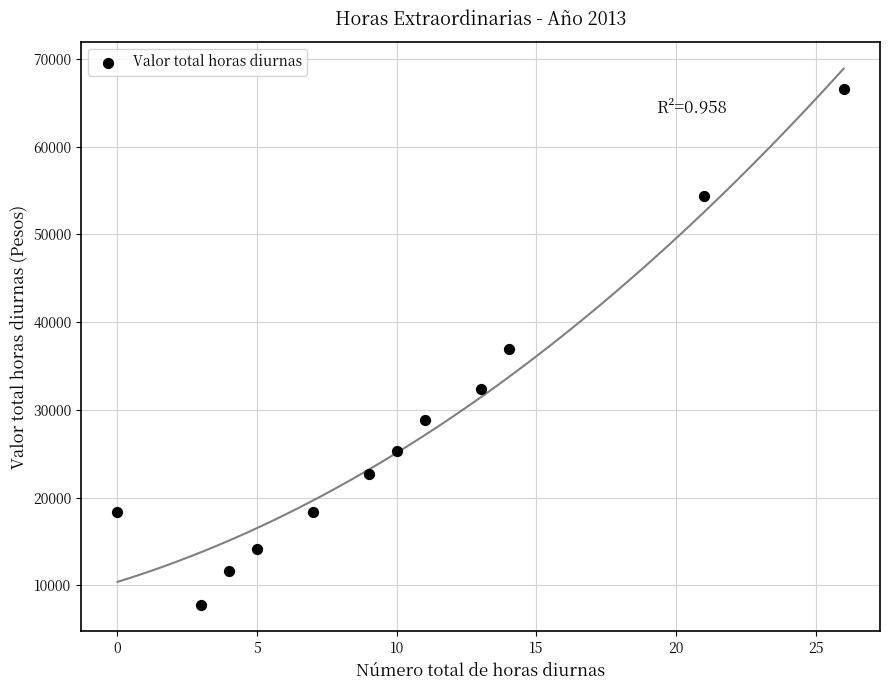

What is the average X value?

10